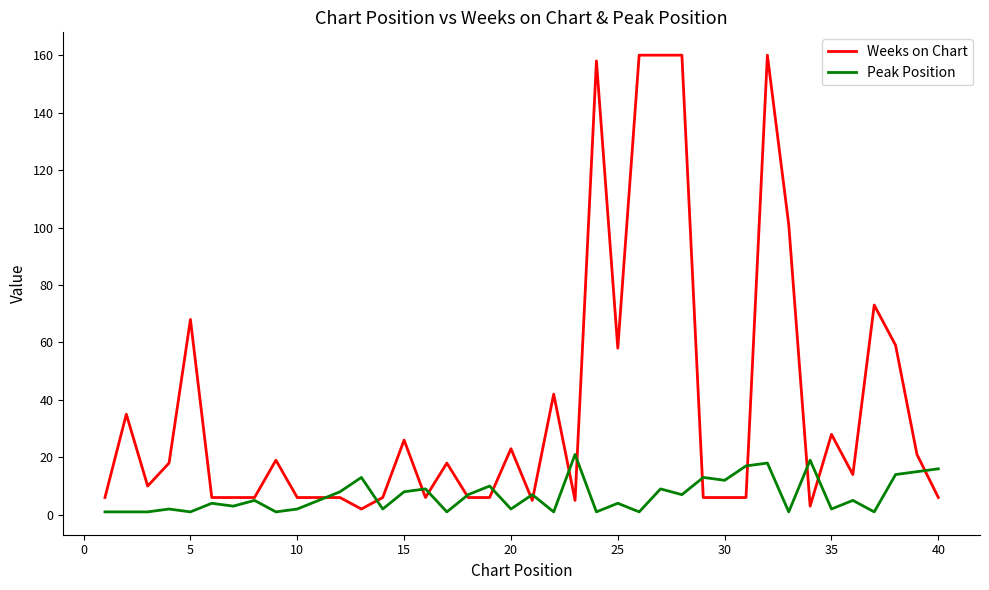

Which series has the largest total across all categories?

Weeks on Chart